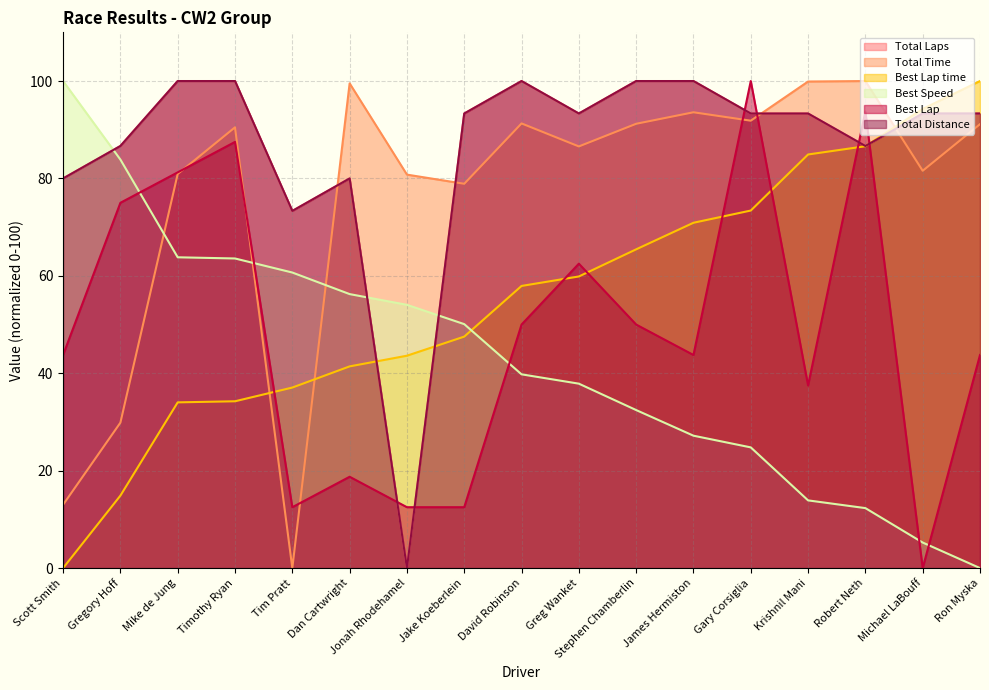

Does the chart display data point markers on the line(s)?

No